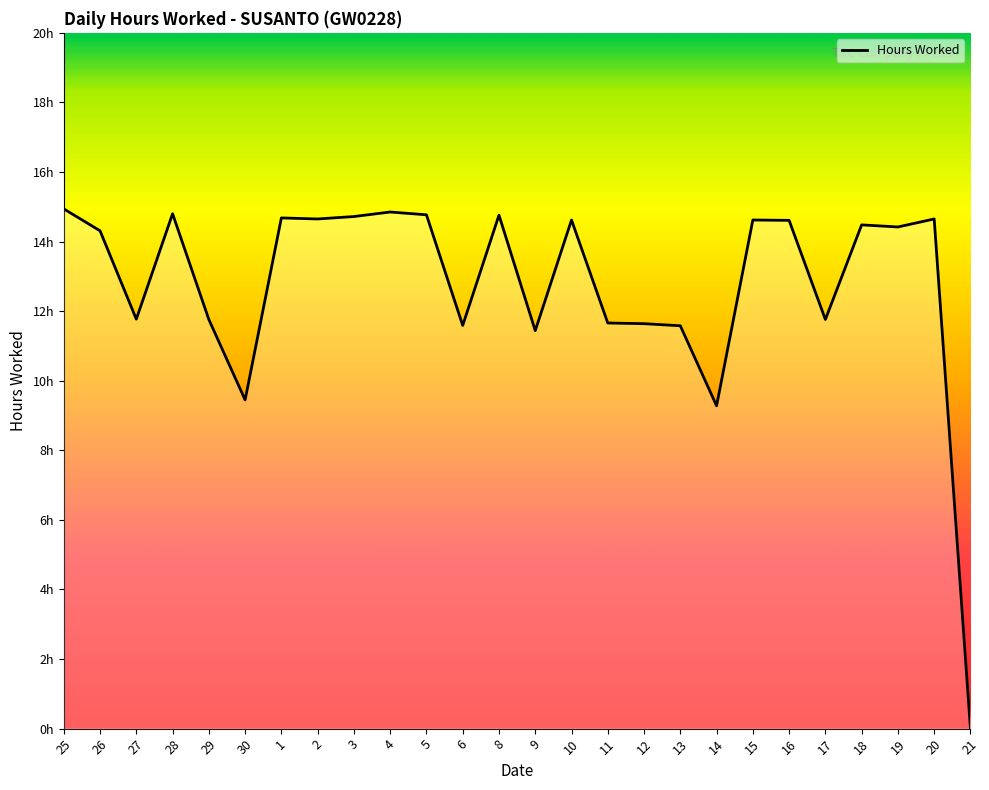

How many points are higher than both their immediate neighbors (excluding endpoints)?

8